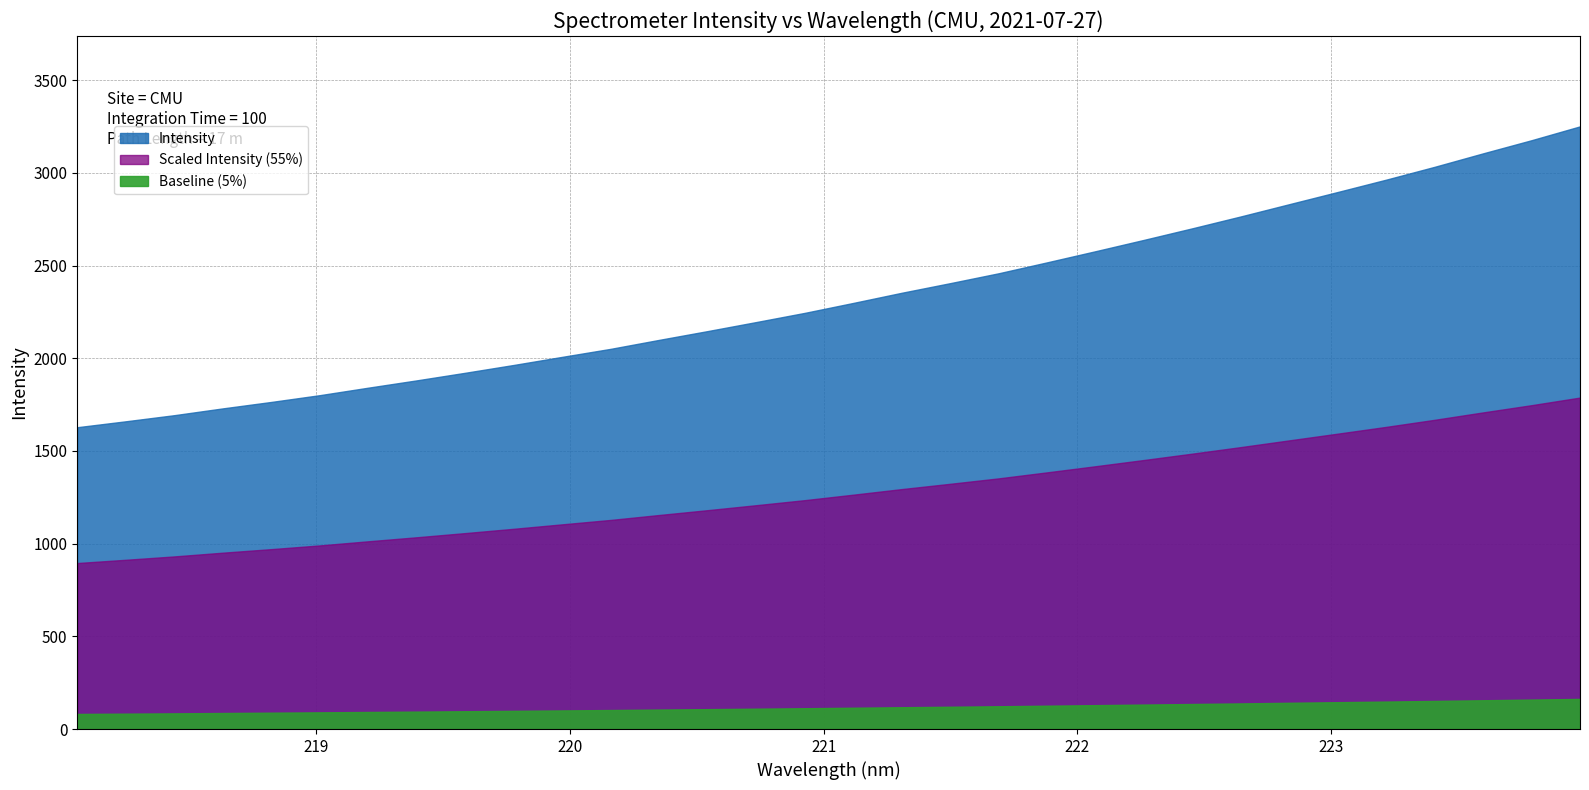

Which label corresponds to the smallest value in the chart?

218.0596